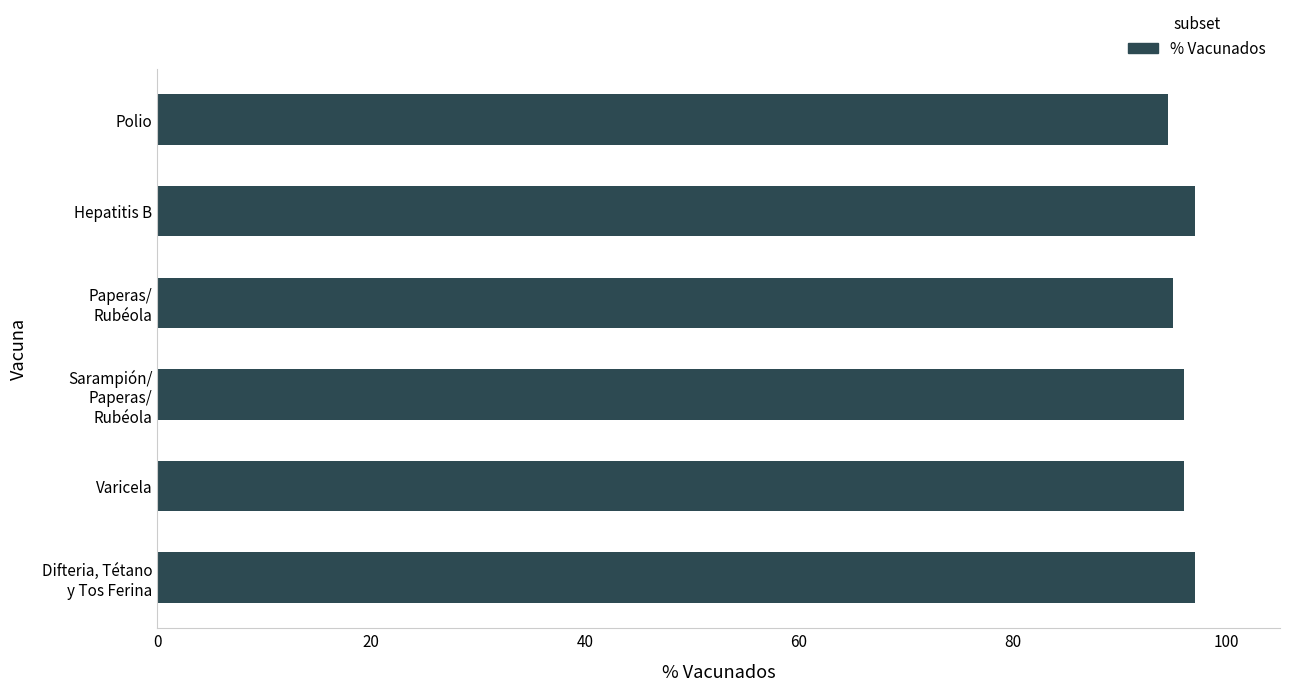

Reading bottom to top, extract all data points from this chart.

97.0	96.0	96.0	95.0	97.0	94.5